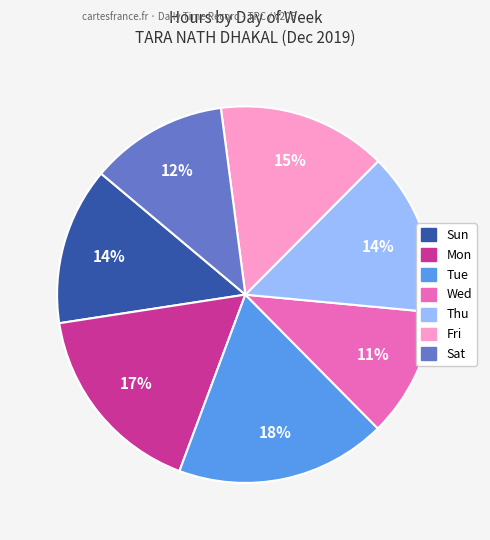

Is there any slice that represents more than half of the pie?

No